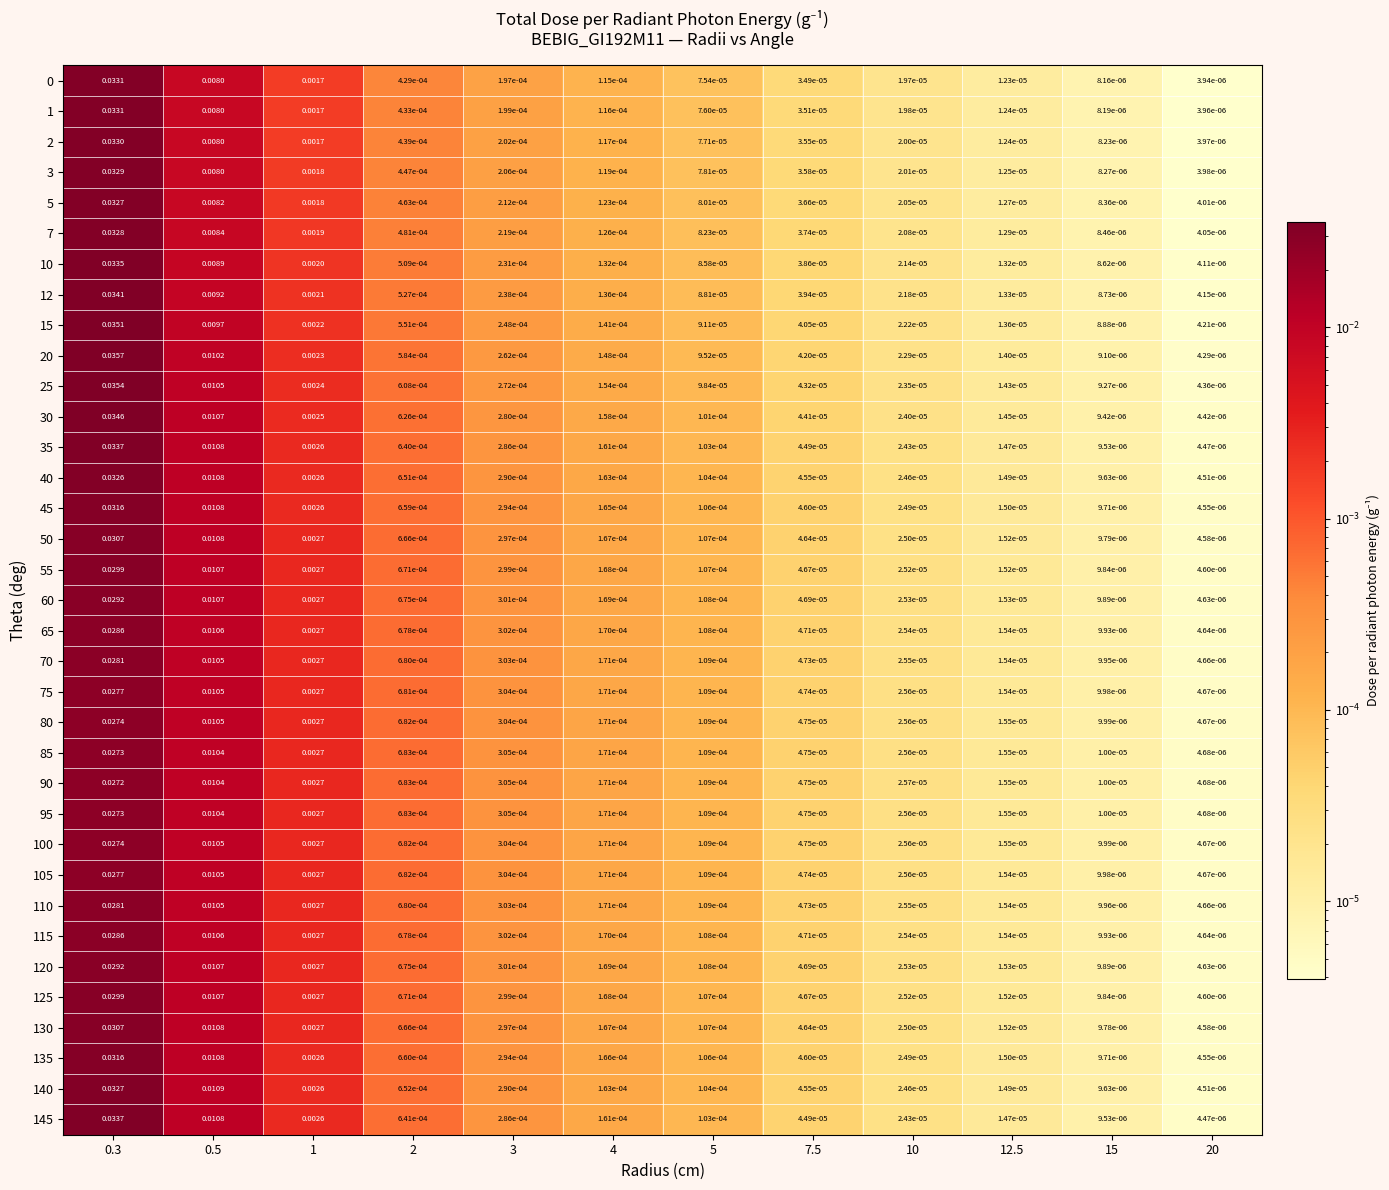

At how many categories does at least one series exceed 0?

12